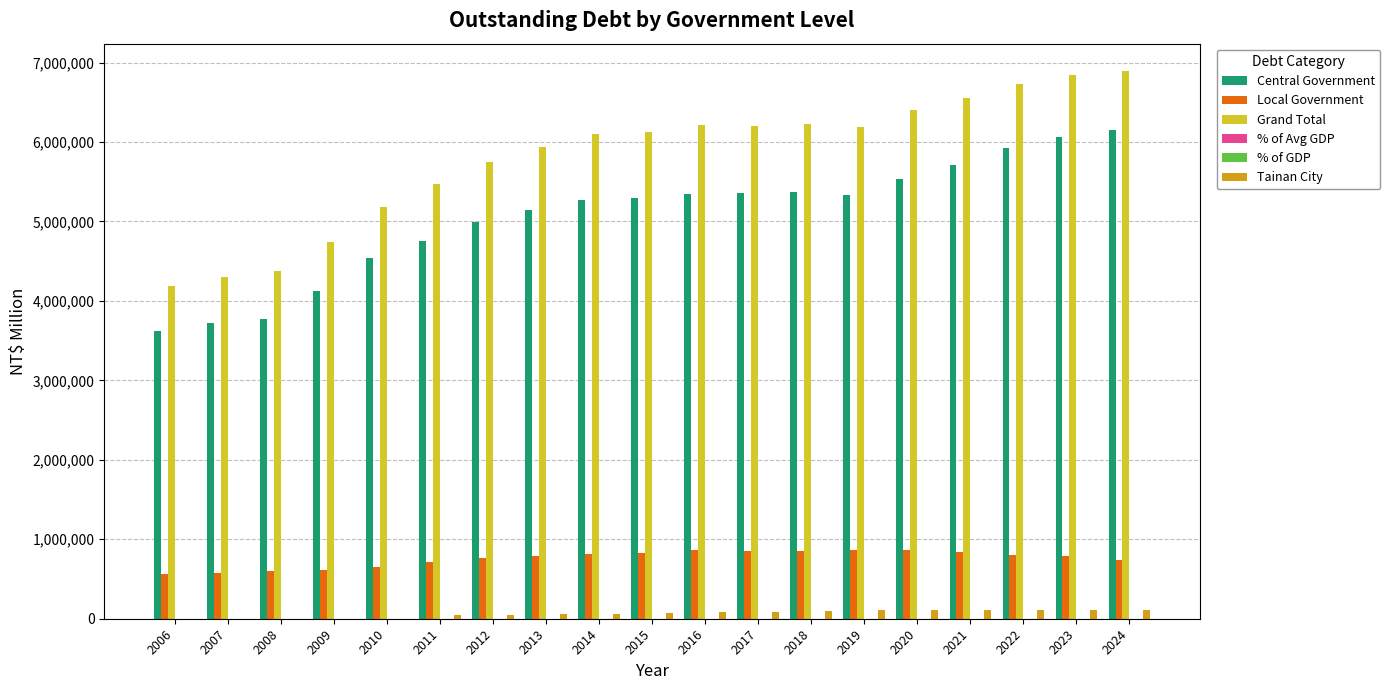

Between 2011 and 2016, which series saw the biggest shift?

Grand Total